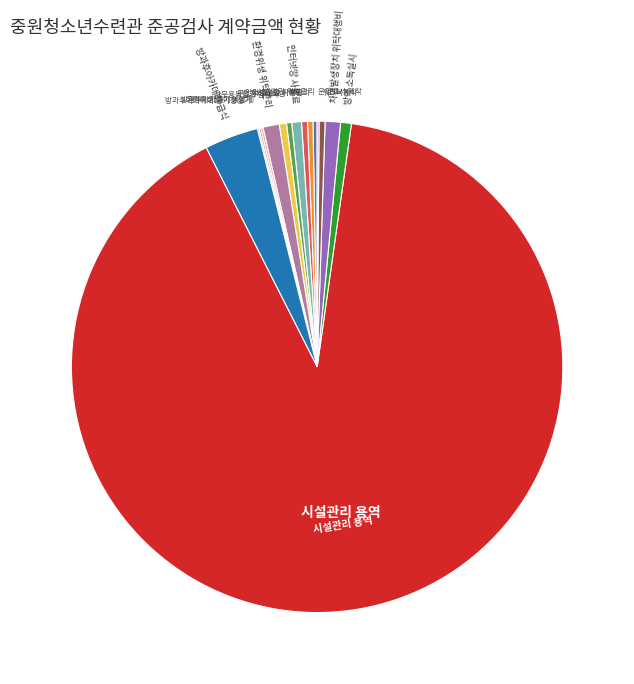

Is there a majority slice in this chart?

Yes